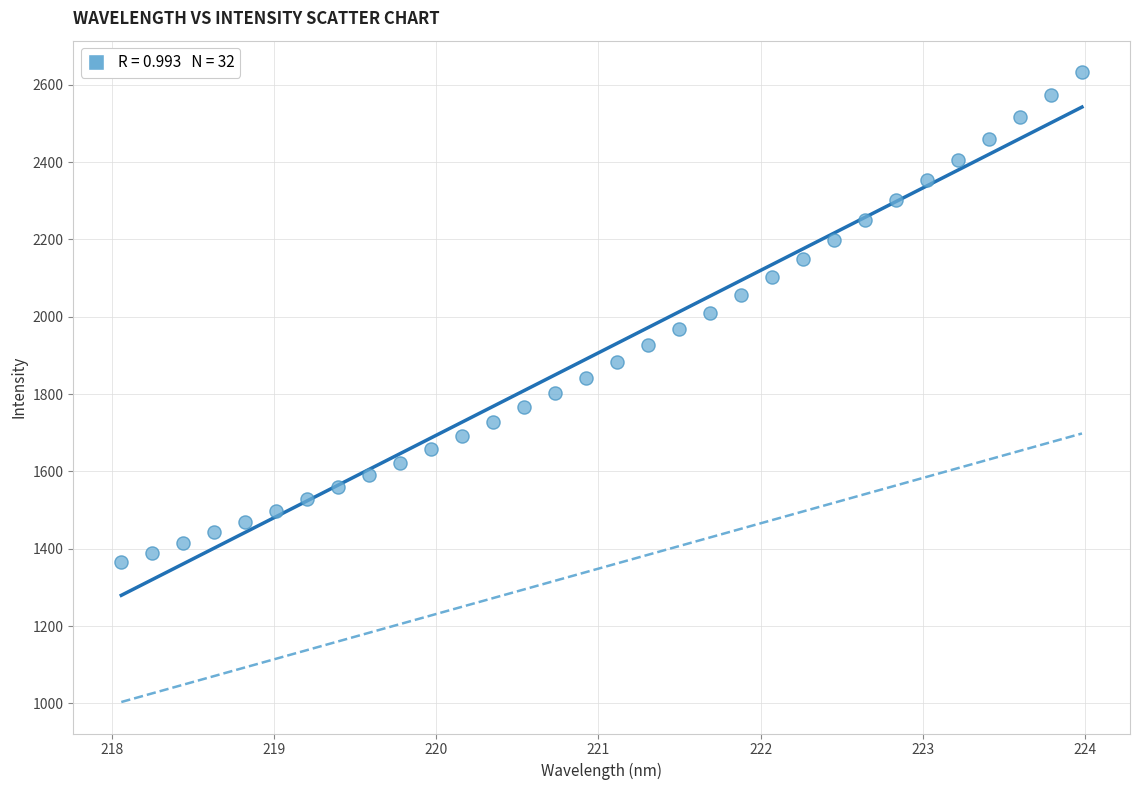

What is the range of Y values (max minus min)?

1266.7